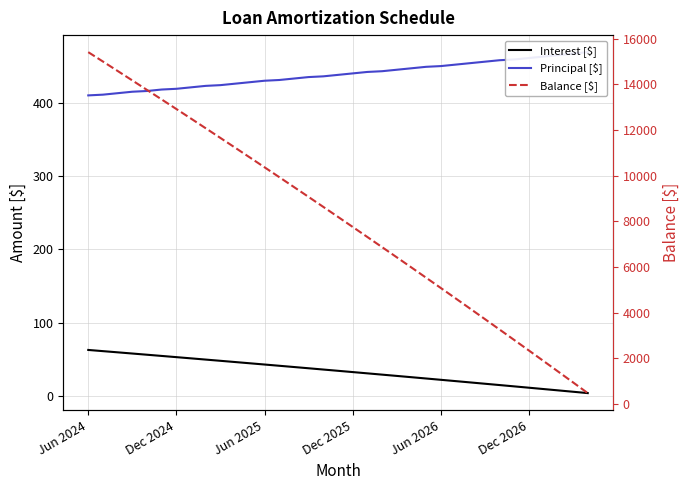

Reading left to right, what are all the values shown in this chart?

Interest [$]: 62.6	61.0	59.4	57.7	56.1	54.4	52.8	51.1	49.5	47.8	46.1	44.4	42.7	41.0	39.3	37.6	35.9	34.1	32.4	30.7	28.9	27.2	25.4	23.6	21.9	20.1	18.3	16.5	14.7	12.9	11.1	9.2	7.4	5.6	3.7
Principal [$]: 410.0	411.0	413.0	415.0	416.0	418.0	419.0	421.0	423.0	424.0	426.0	428.0	430.0	431.0	433.0	435.0	436.0	438.0	440.0	442.0	443.0	445.0	447.0	449.0	450.0	452.0	454.0	456.0	458.0	459.0	461.0	463.0	465.0	467.0	469.0
Balance [$]: 15406.0	14995.0	14582.0	14167.0	13751.0	13333.0	12914.0	12493.0	12070.0	11646.0	11220.0	10792.0	10362.0	9931.0	9498.0	9063.0	8627.0	8189.0	7749.0	7307.0	6864.0	6419.0	5972.0	5523.0	5073.0	4621.0	4167.0	3711.0	3253.0	2794.0	2333.0	1870.0	1405.0	938.0	469.0